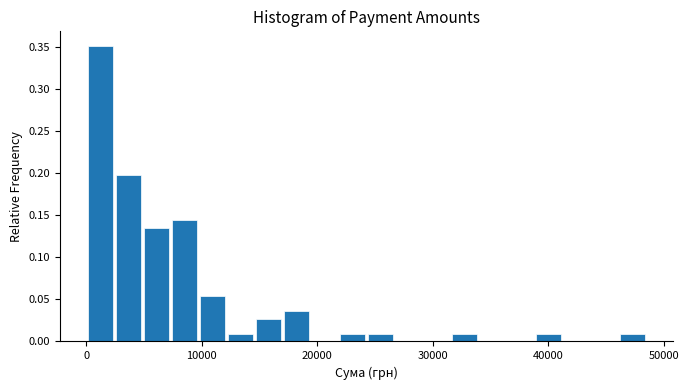

Read against the x-axis, roughly where is the centre of the tallest bar?

1000